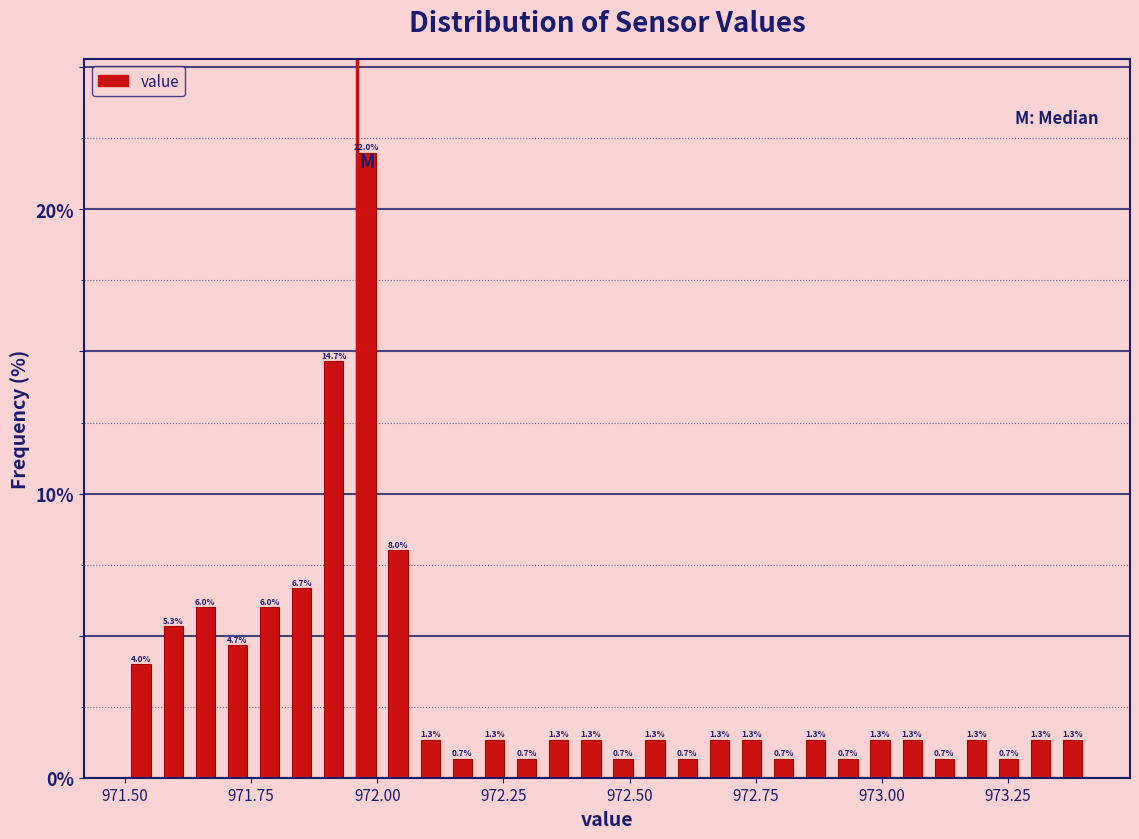

Read against the x-axis, roughly where is the centre of the tallest bar?

972.00